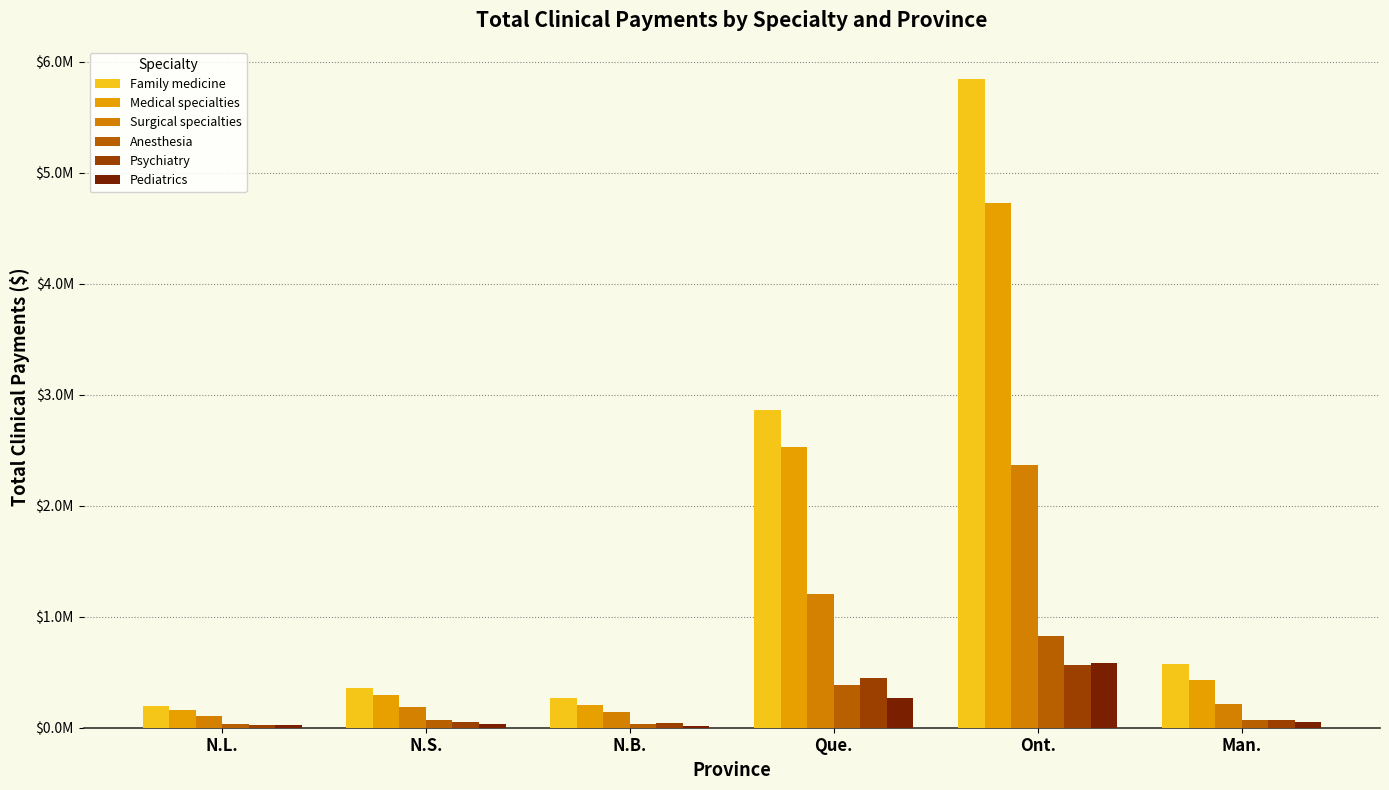

Reading right to left, extract all data points from this chart.

Family medicine: Man.=570327.2	Ont.=5844163.1	Que.=2861412.1	N.B.=270261.9	N.S.=361389.9	N.L.=194940.1
Medical specialties: Man.=425694.3	Ont.=4729913.8	Que.=2529012.8	N.B.=207182.2	N.S.=291430.5	N.L.=162680.8
Surgical specialties: Man.=210323.0	Ont.=2368343.1	Que.=1200901.3	N.B.=140528.2	N.S.=191019.7	N.L.=106789.2
Anesthesia: Man.=70920.0	Ont.=830036.5	Que.=380500.0	N.B.=32183.7	N.S.=66083.6	N.L.=33057.0
Psychiatry: Man.=66359.1	Ont.=563210.0	Que.=448062.3	N.B.=41434.3	N.S.=54239.3	N.L.=24487.6
Pediatrics: Man.=48560.4	Ont.=579063.6	Que.=268851.7	N.B.=19830.1	N.S.=35650.5	N.L.=28467.5